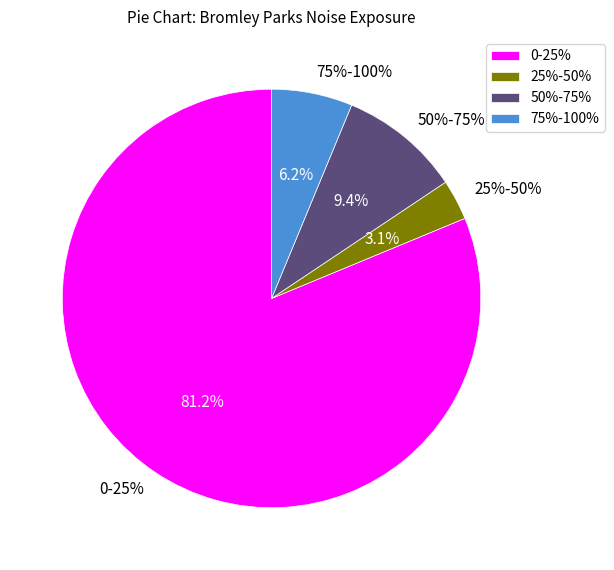

Is there a majority slice in this chart?

Yes